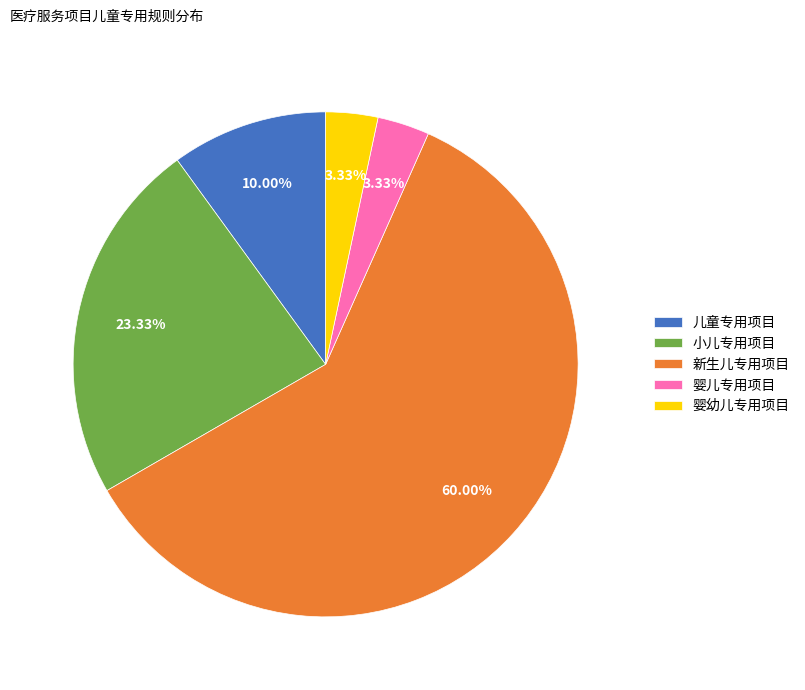

Which category has the biggest portion of the pie?

新生儿专用项目